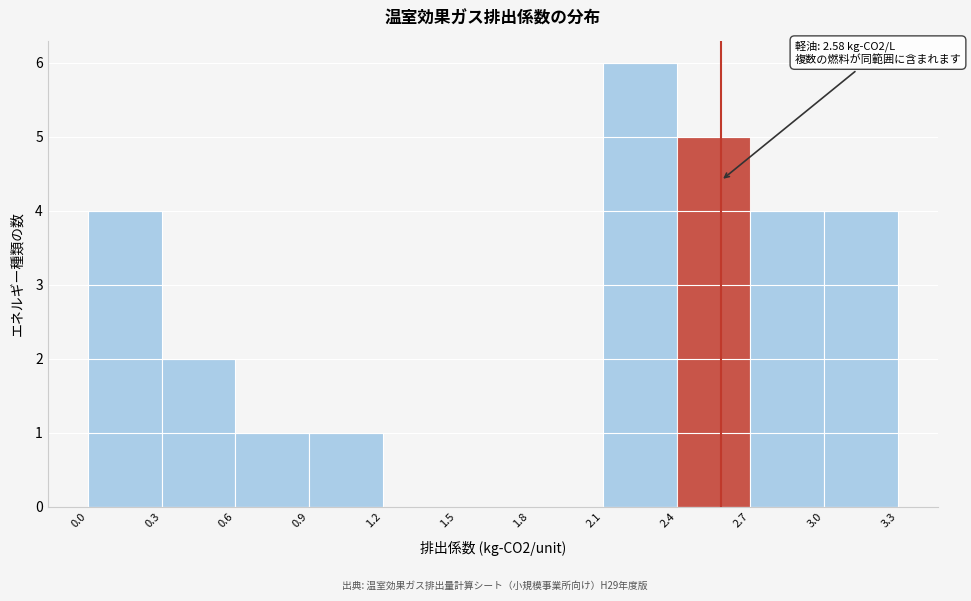

Over which range of the x-axis is the bar tallest?

2.1 to 2.4